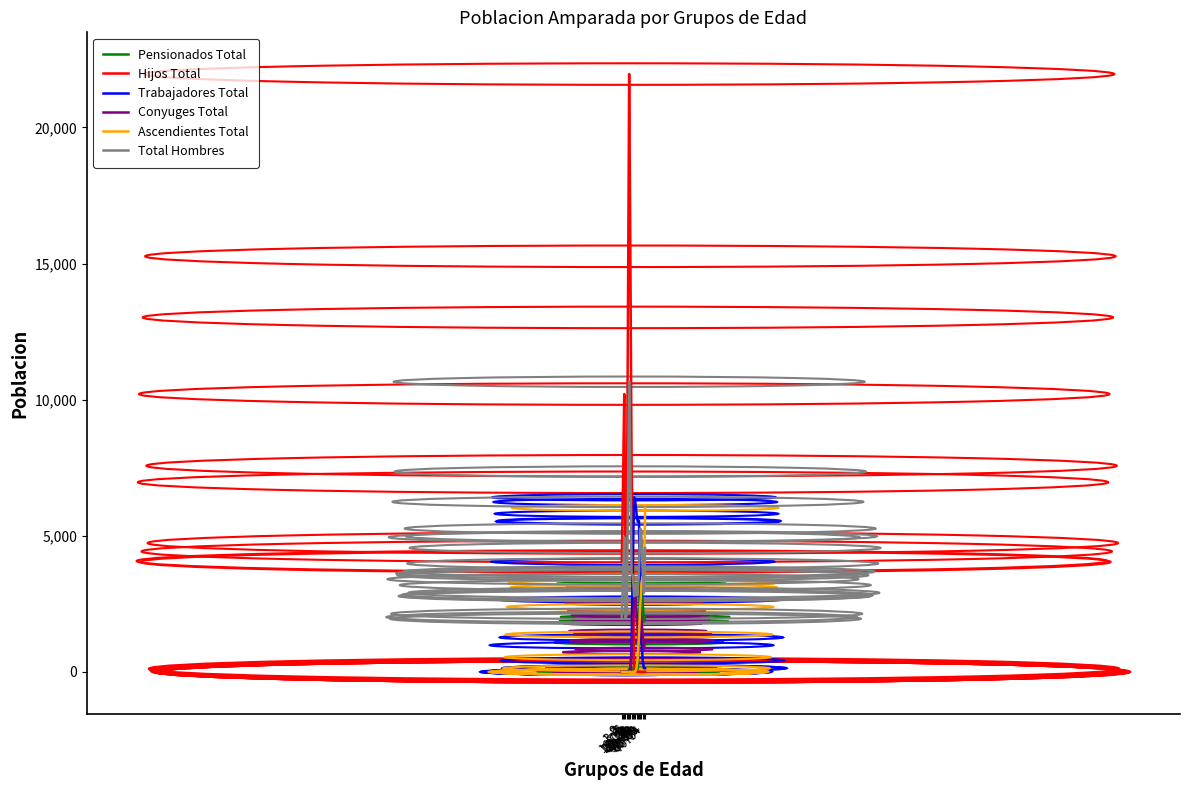

Which category has the highest value in the Conyuges Total series?

35-39